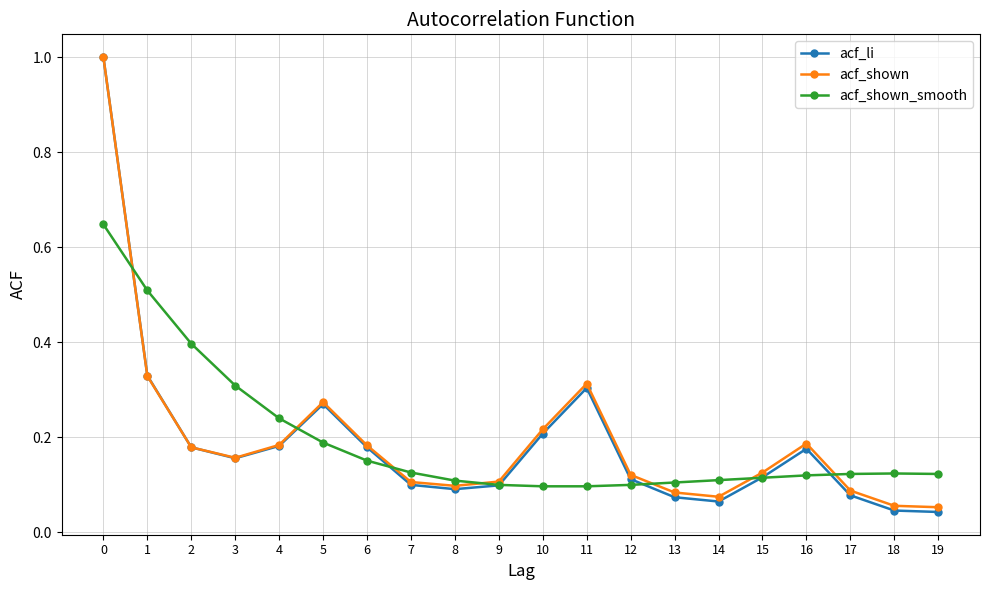

At how many categories does at least one series exceed 0?

20